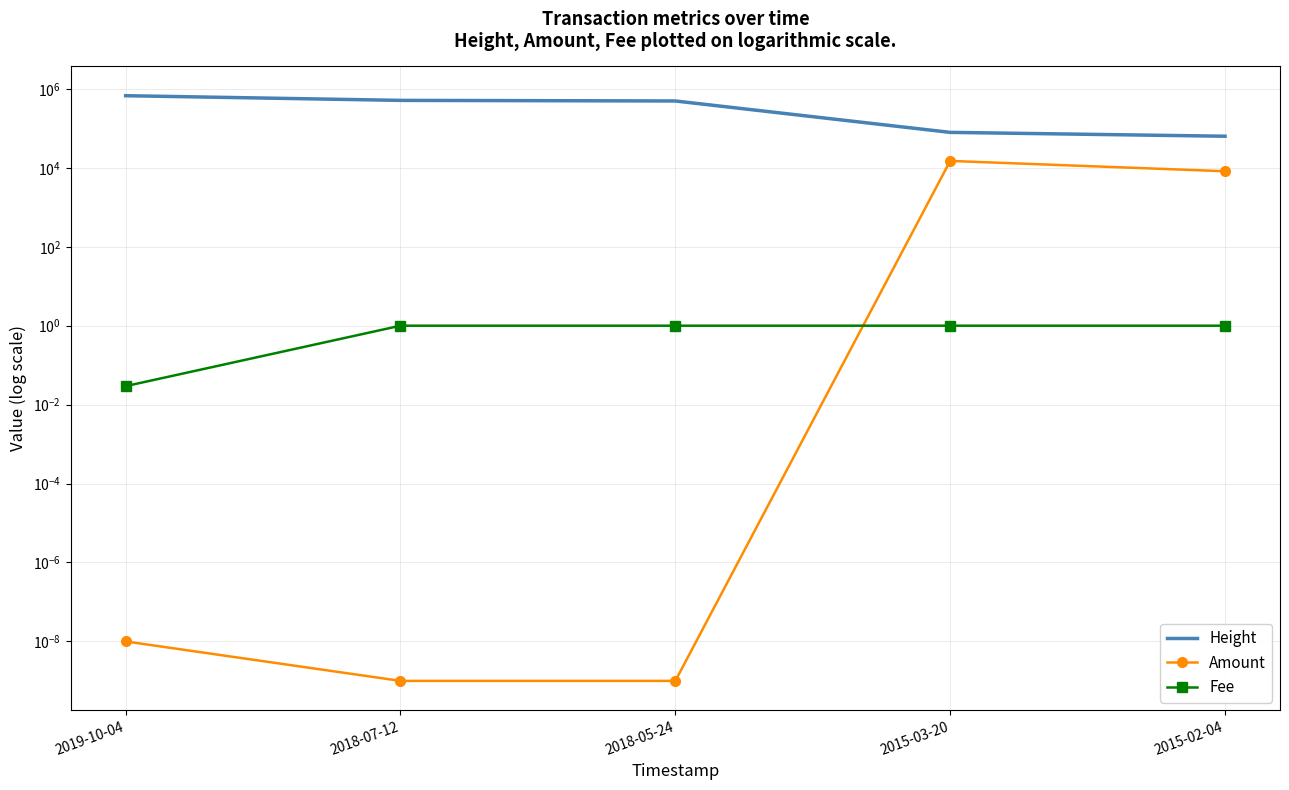

Which has a higher value, 2015-03-20 or 2018-05-24?

2018-05-24